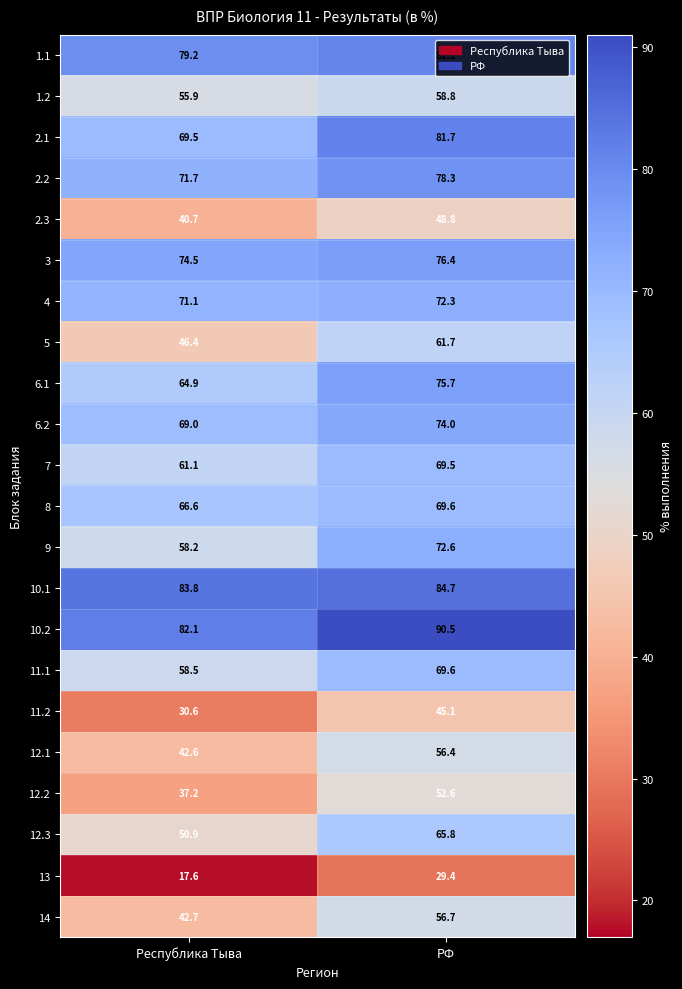

At which category is the sum across all series the highest?

РФ